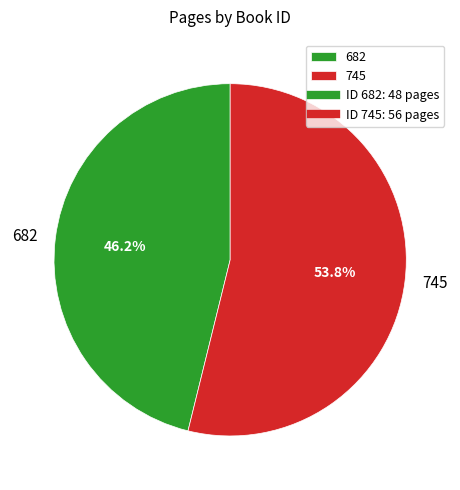

Rank the categories by value from highest to lowest.

745, 682